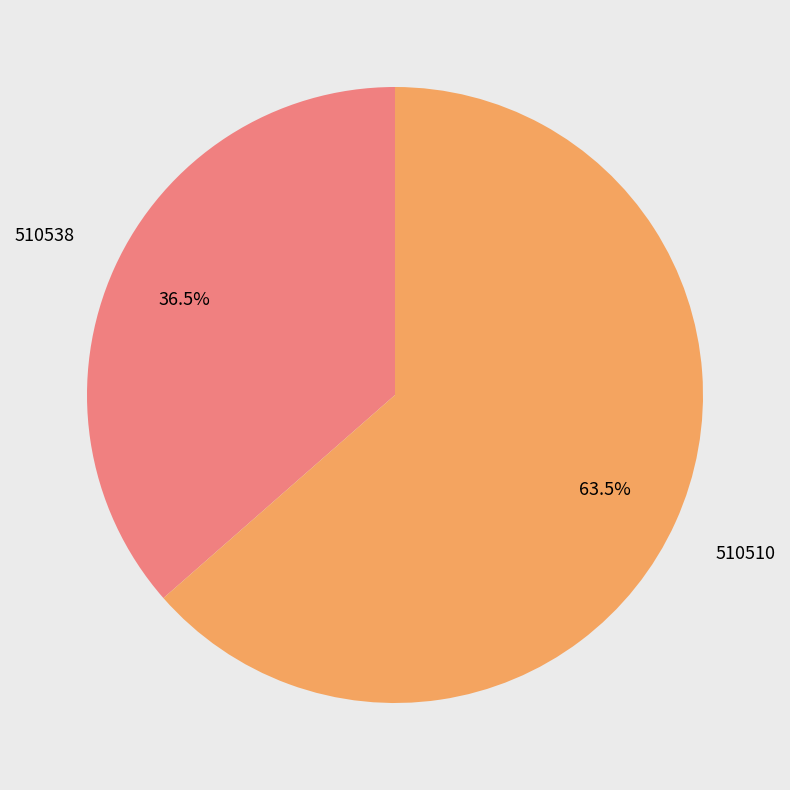

Is there a majority slice in this chart?

Yes